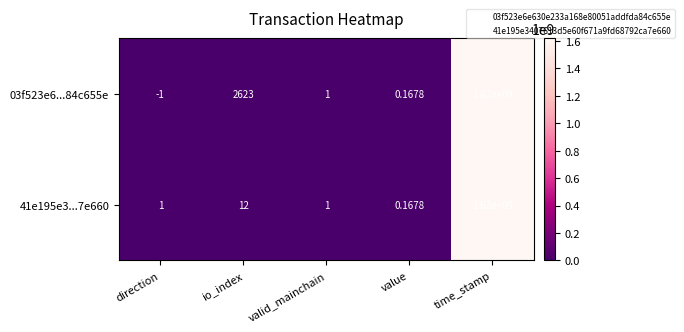

How many values in 03f523e6...84c655e are below zero?

1